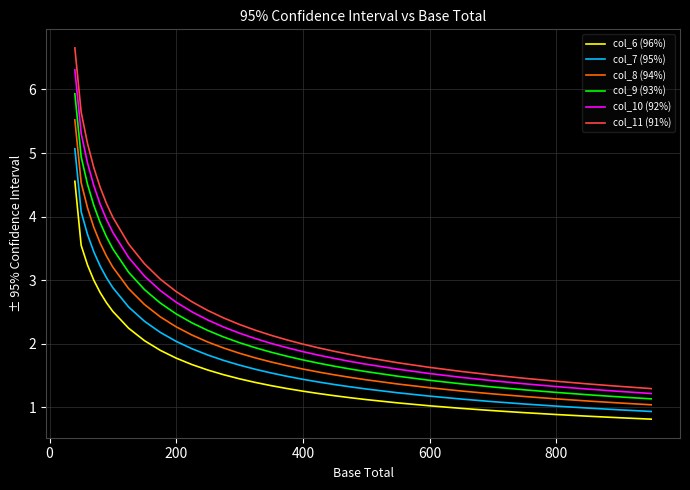

True or false: col_8 (94%) and col_6 (96%) cross at least once.

False